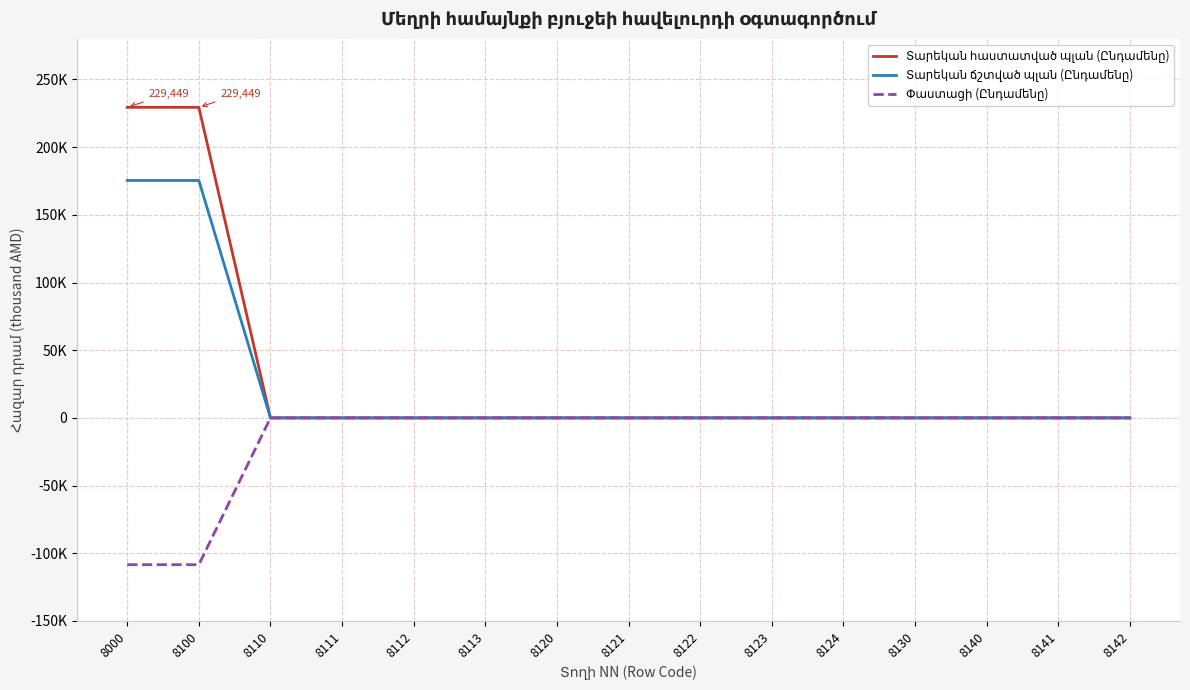

Does the chart have visible grid lines?

Yes